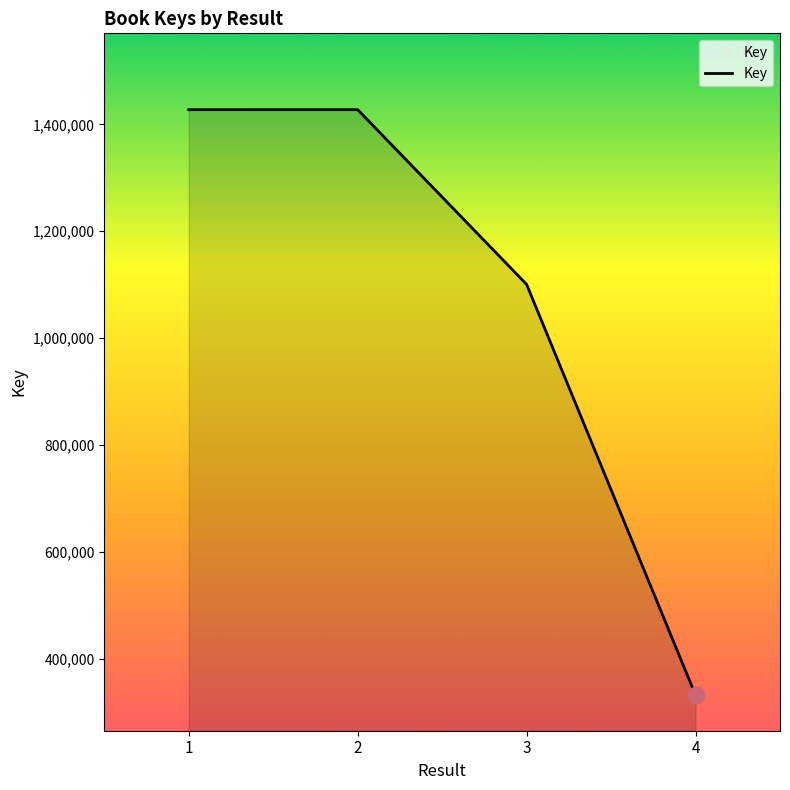

The chart shows a value of 2009343 at 2. True or false?

False